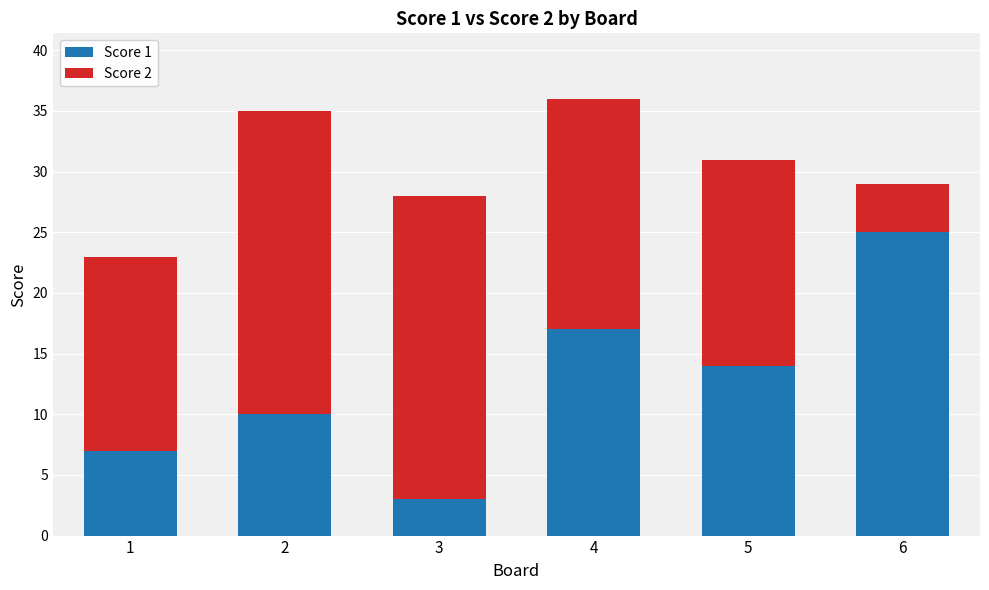

At which label does Score 1 reach its peak?

6